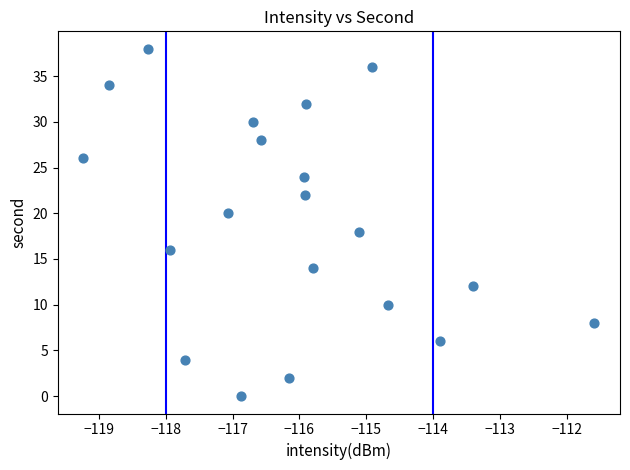

How many data points are displayed?

20